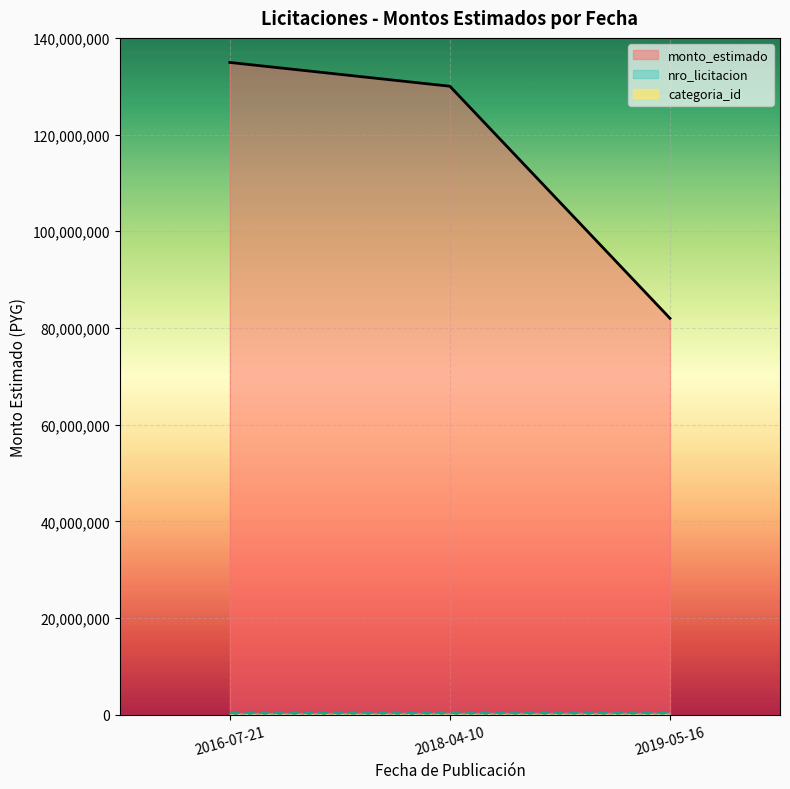

What value does the monto_estimado series have at 2016-07-21, to the nearest 10?

134920000